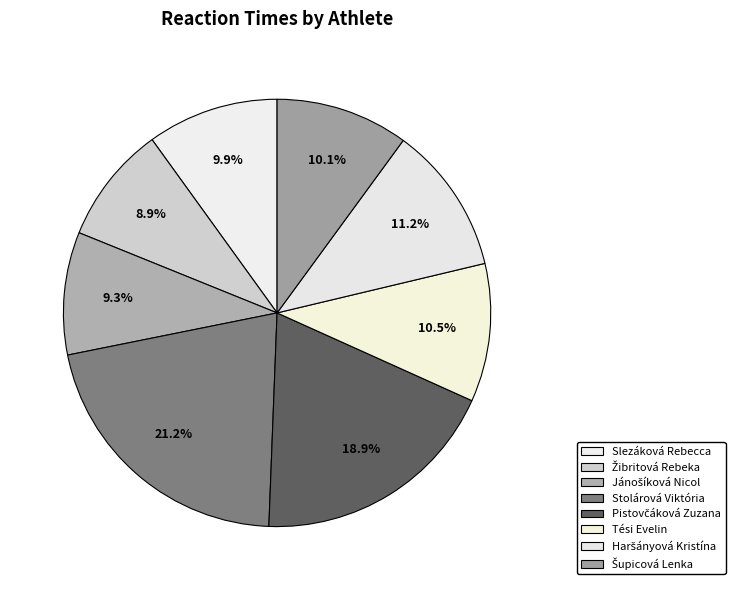

How many slices are in this pie chart?

8